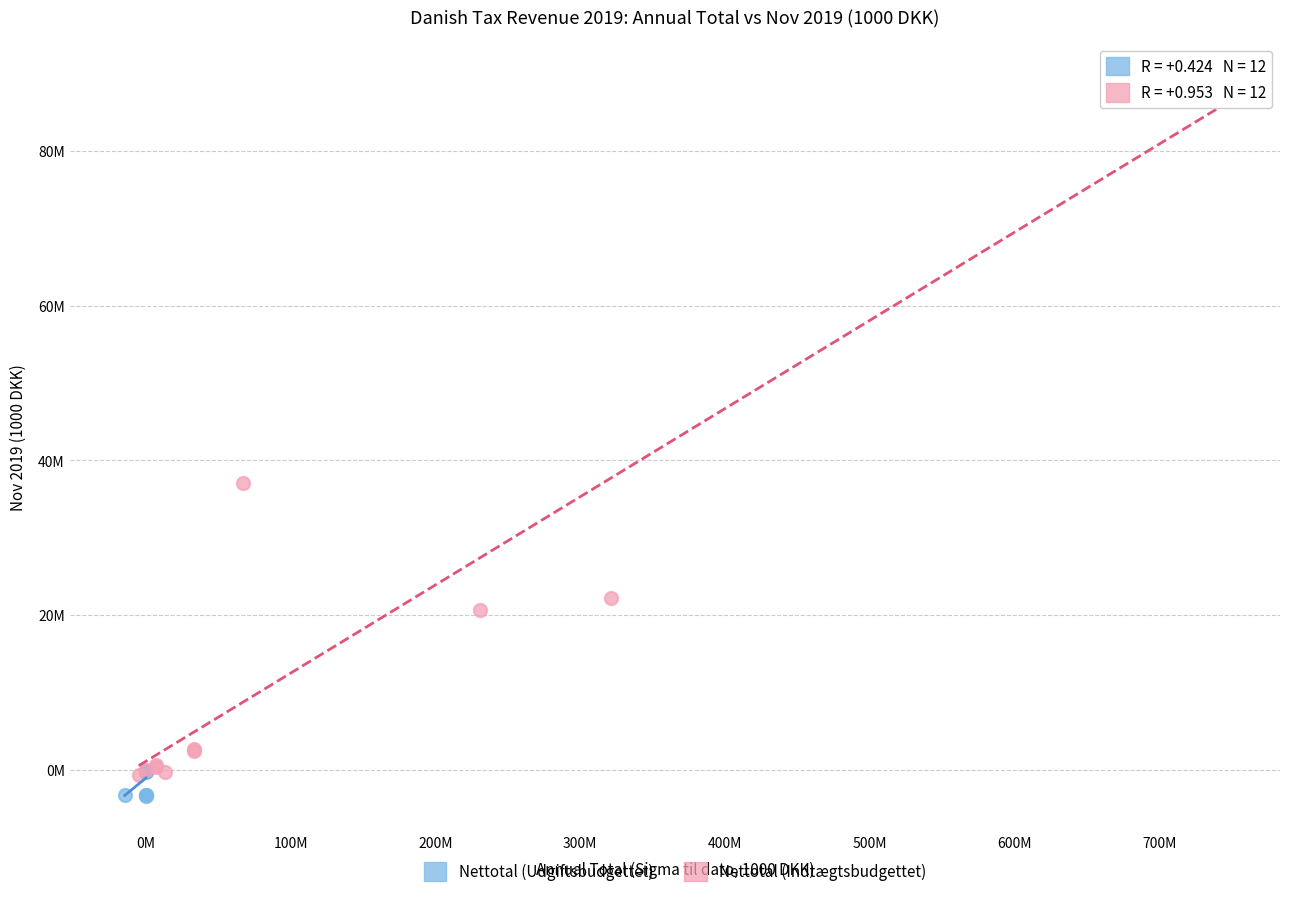

Which series contains the lowest Y value?

Nettotal (Udgiftsbudgettet)